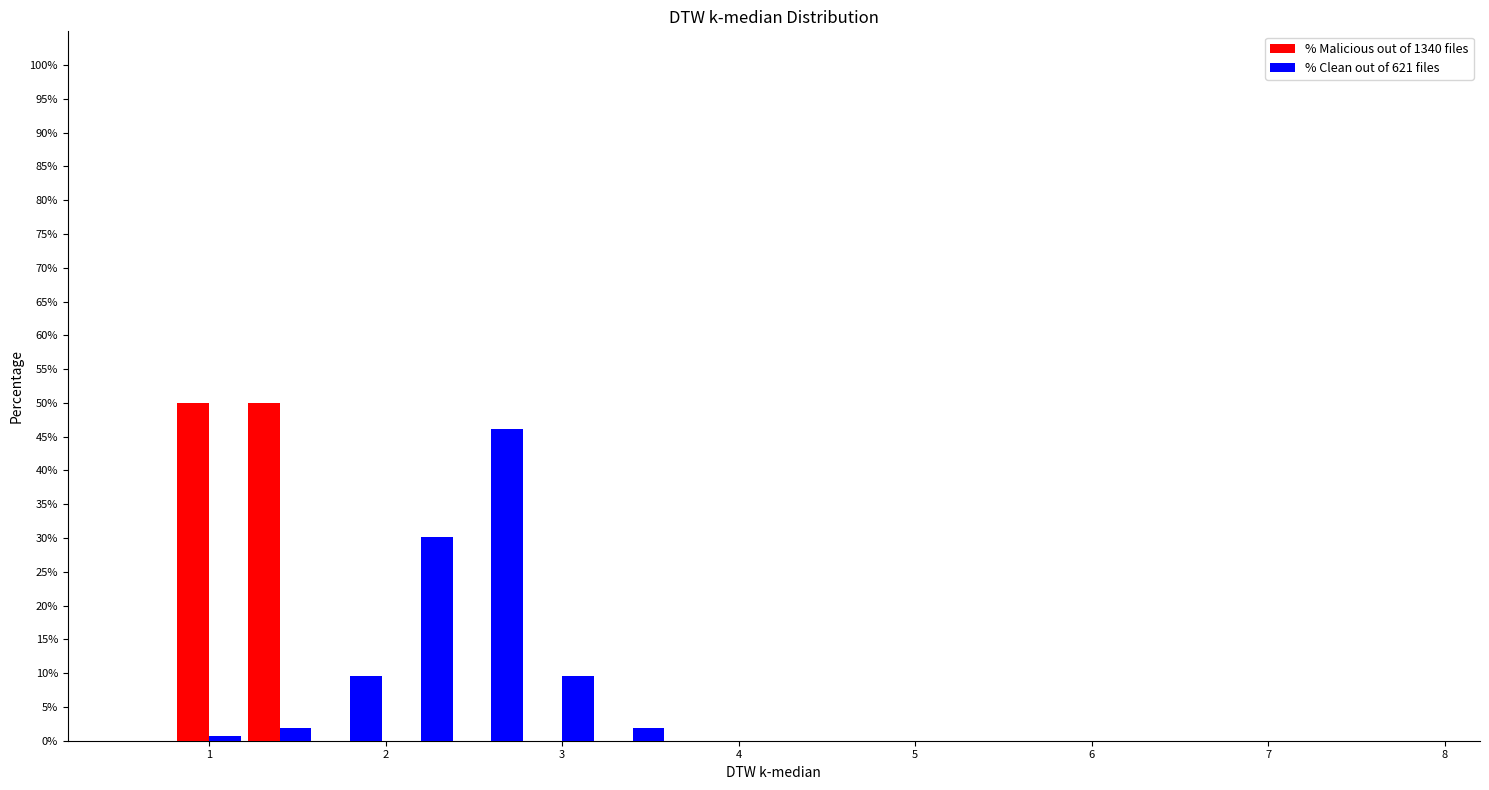

In the % Clean out of 621 files series, which range on the x-axis has the tallest bar?

2.4 to 2.8